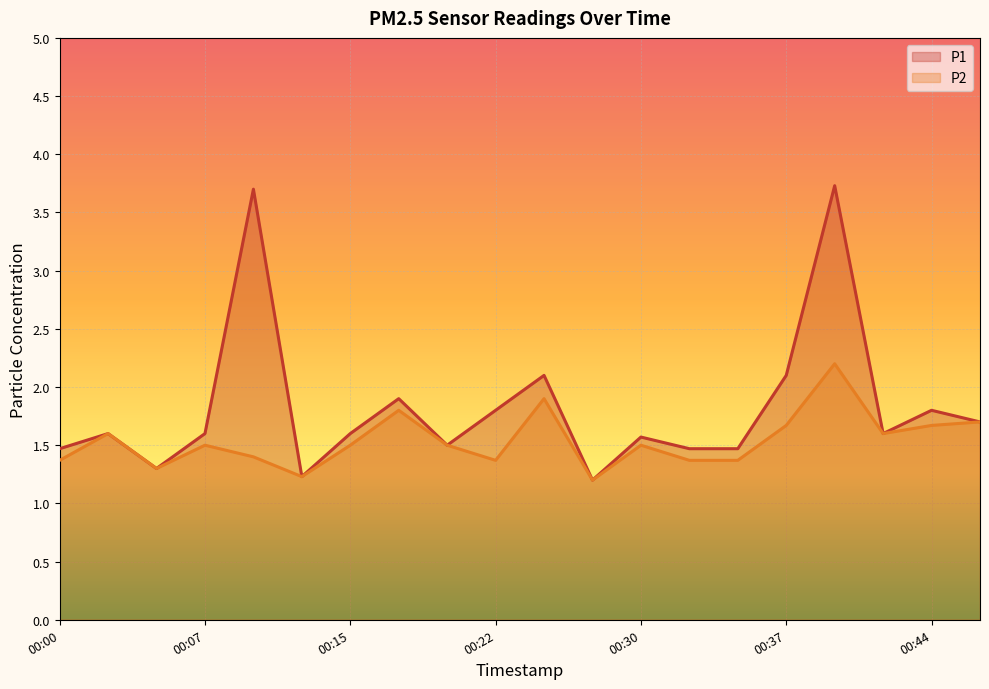

Reading left to right, what are all the values shown in this chart?

P1: 00:00=1.5	00:02=1.6	00:05=1.3	00:07=1.6	00:10=3.7	00:12=1.2	00:15=1.6	00:17=1.9	00:20=1.5	00:22=1.8	00:25=2.1	00:27=1.2	00:30=1.6	00:32=1.5	00:35=1.5	00:37=2.1	00:40=3.7	00:42=1.6	00:44=1.8	00:47=1.7
P2: 00:00=1.4	00:02=1.6	00:05=1.3	00:07=1.5	00:10=1.4	00:12=1.2	00:15=1.5	00:17=1.8	00:20=1.5	00:22=1.4	00:25=1.9	00:27=1.2	00:30=1.5	00:32=1.4	00:35=1.4	00:37=1.7	00:40=2.2	00:42=1.6	00:44=1.7	00:47=1.7